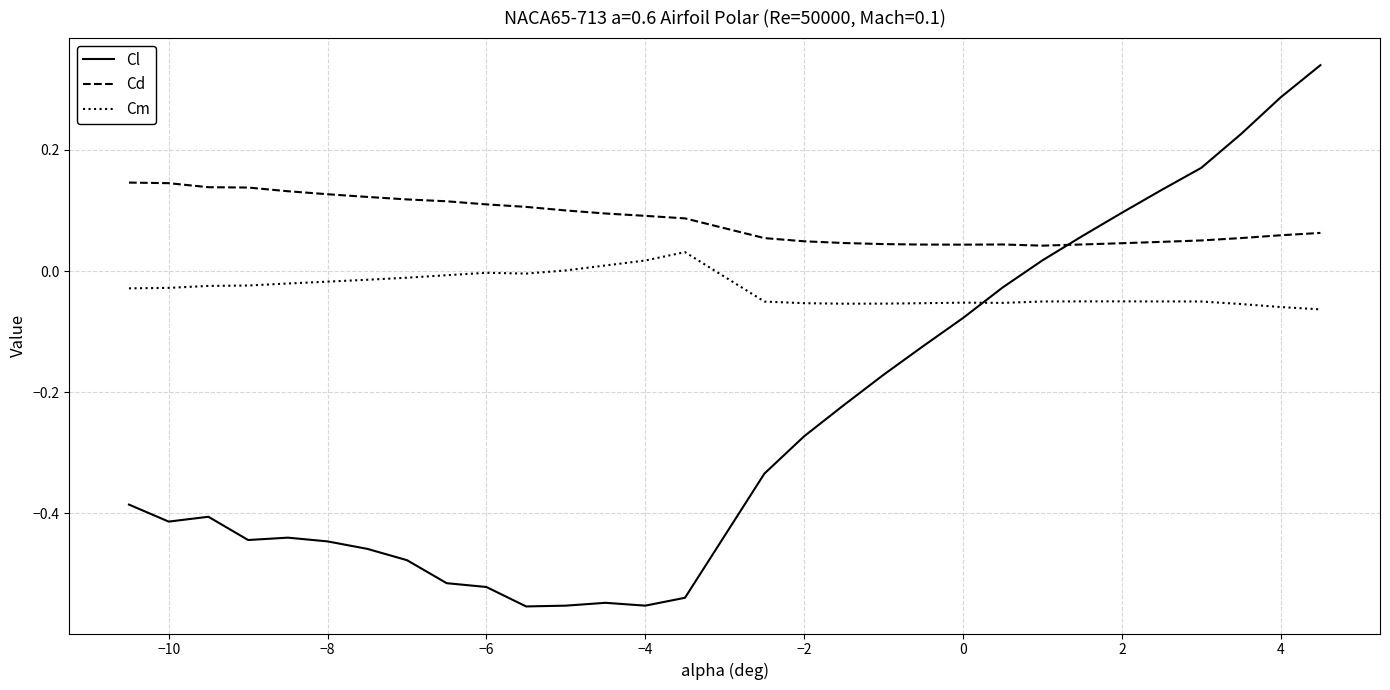

How many categories are shown in the chart?

30